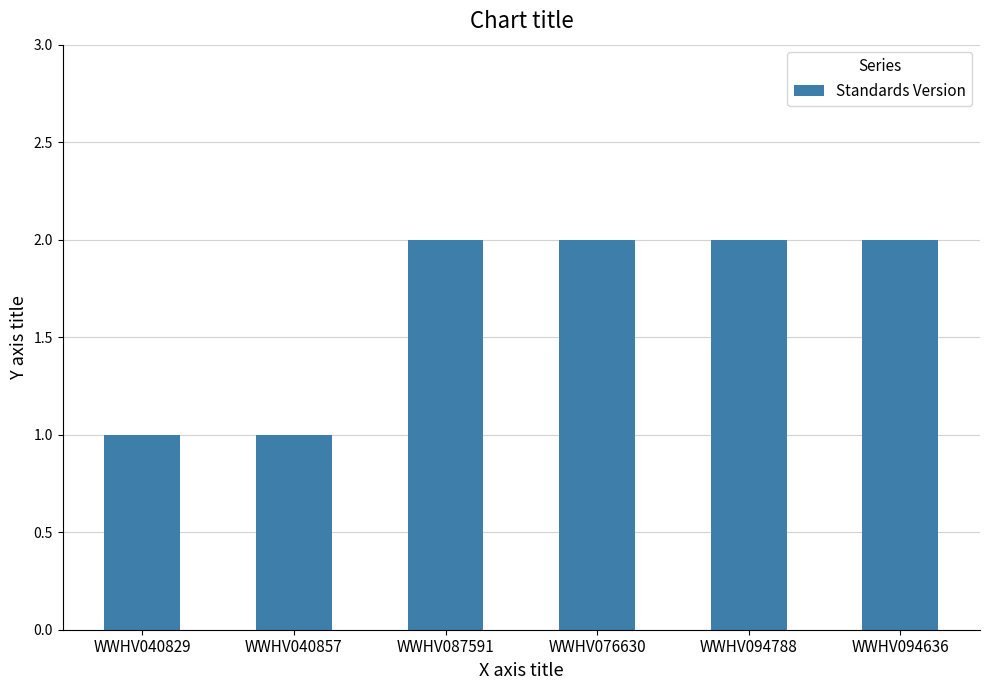

What is the sum of the values at WWHV087591 and WWHV076630?

4